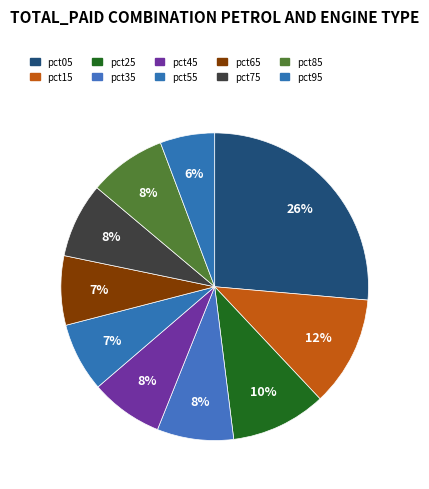

To the nearest percent, what is the combined percentage of pct45 and pct55?

15%